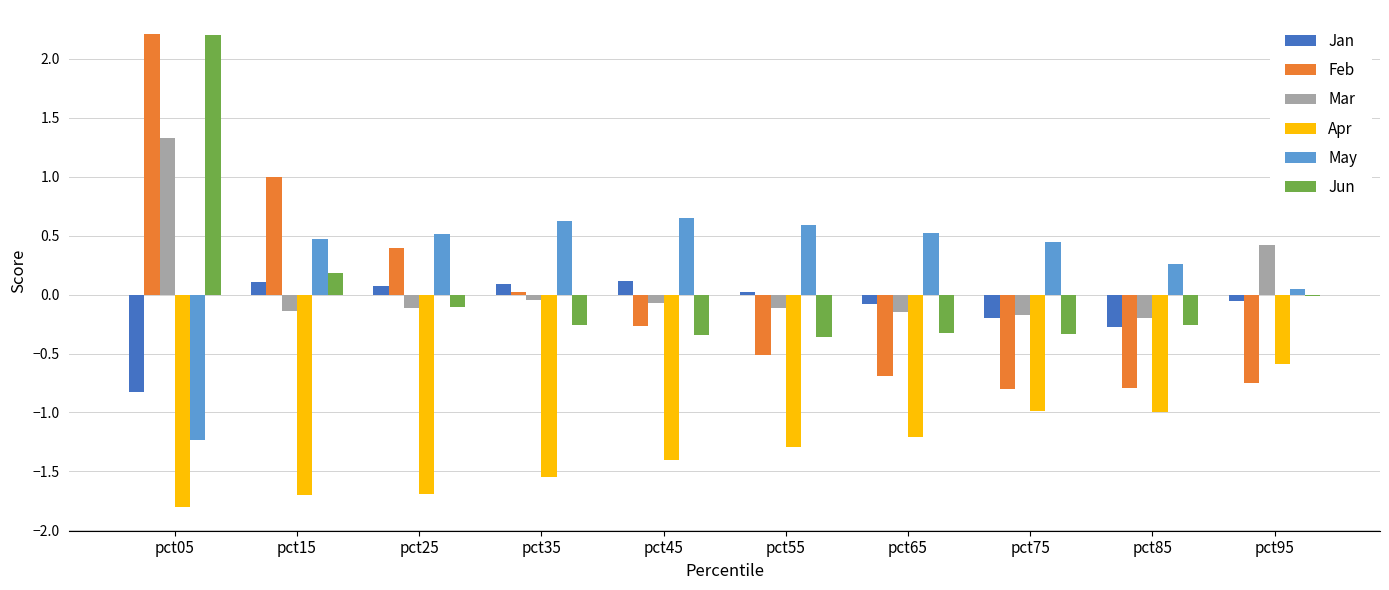

Which series has the largest range (max minus min)?

Feb